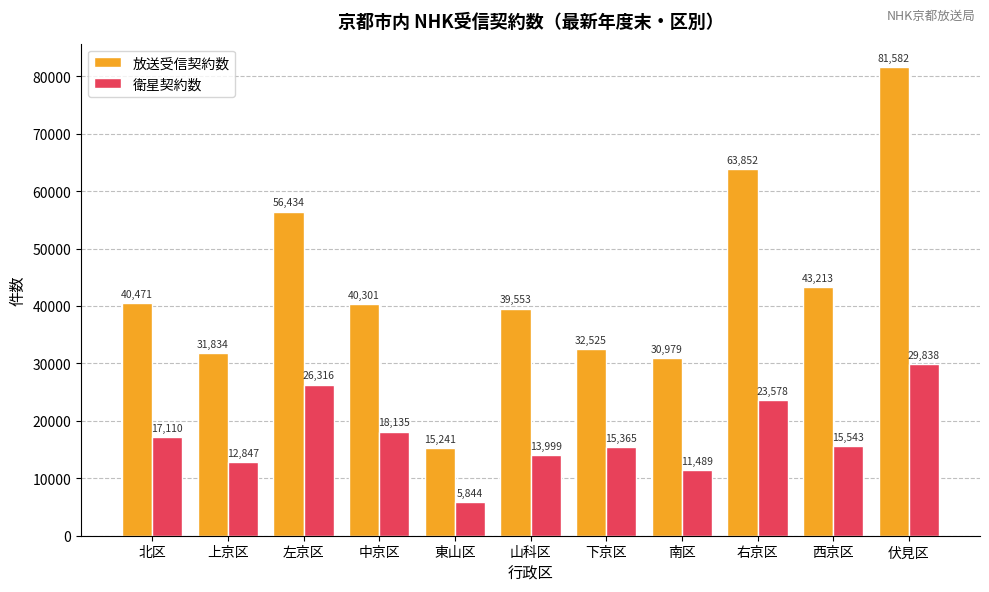

What is the minimum value shown in the chart?

5844